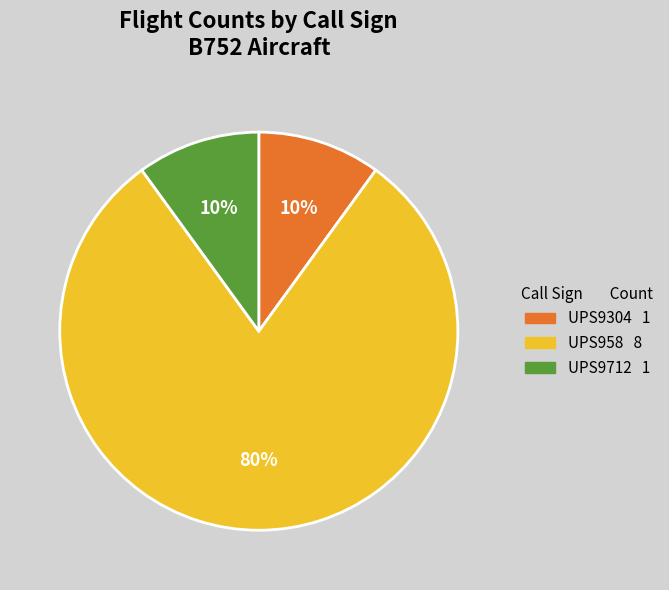

Is there any slice that represents more than half of the pie?

Yes